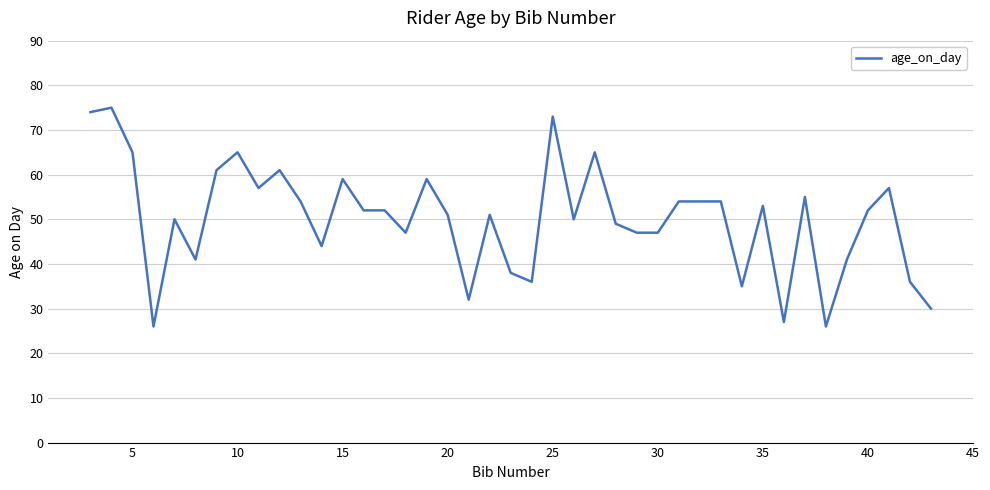

What is the difference between the maximum and minimum values?

49